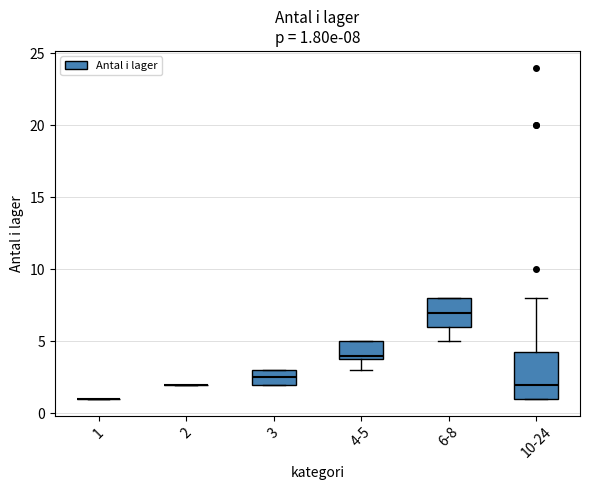

Which box is the tallest, from its lower edge to its upper edge?

10-24